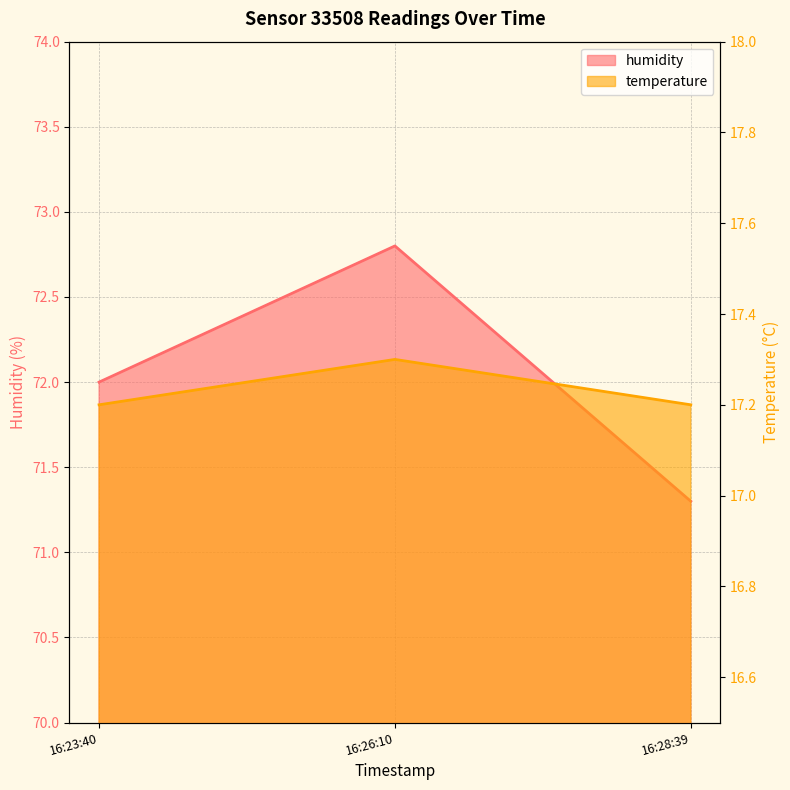

What is the average value of the humidity series?

72.0